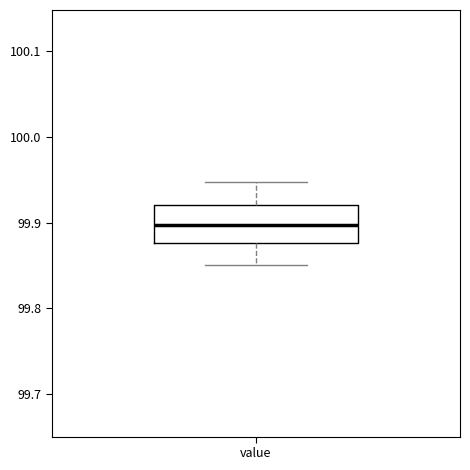

Transcribe this box plot: give where the median line is, the range the box spans, and where the two whiskers end, as read against the y-axis. The values are not printed on the chart, so give them approximately, as read against the axis.

median 99.90, box 99.88 to 99.92, whiskers 99.85 to 99.95